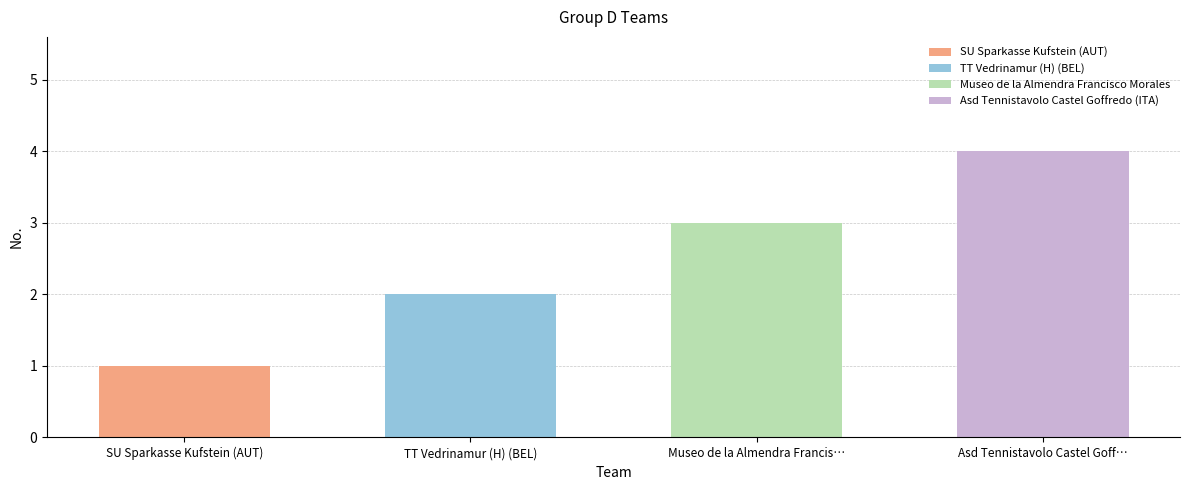

Which has a higher value, SU Sparkasse Kufstein (AUT) or Museo de la Almendra Francisco Morales?

Museo de la Almendra Francisco Morales